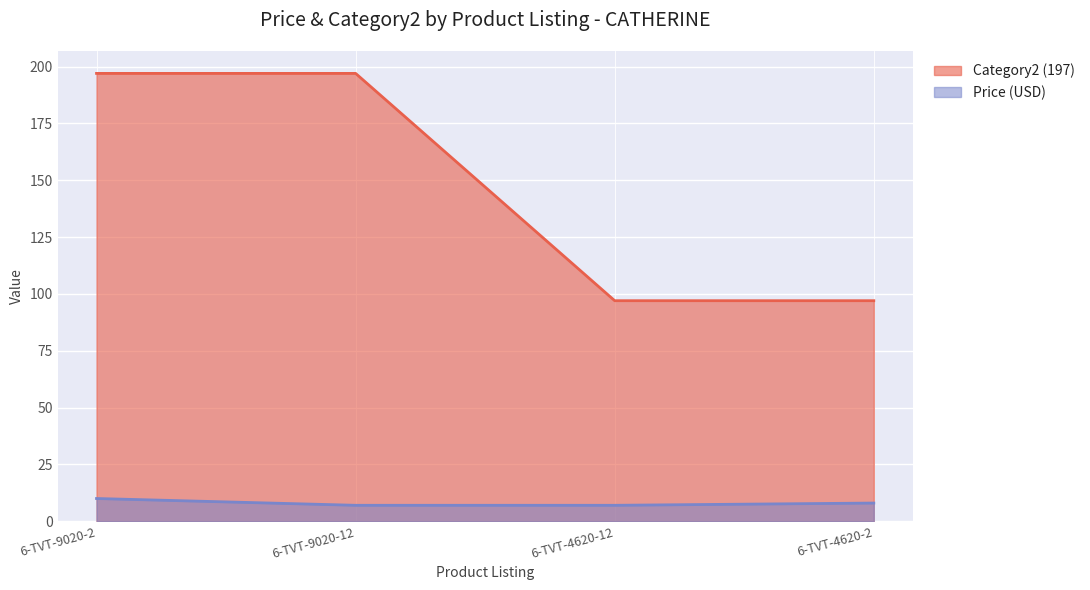

How many data points does each series have?

4